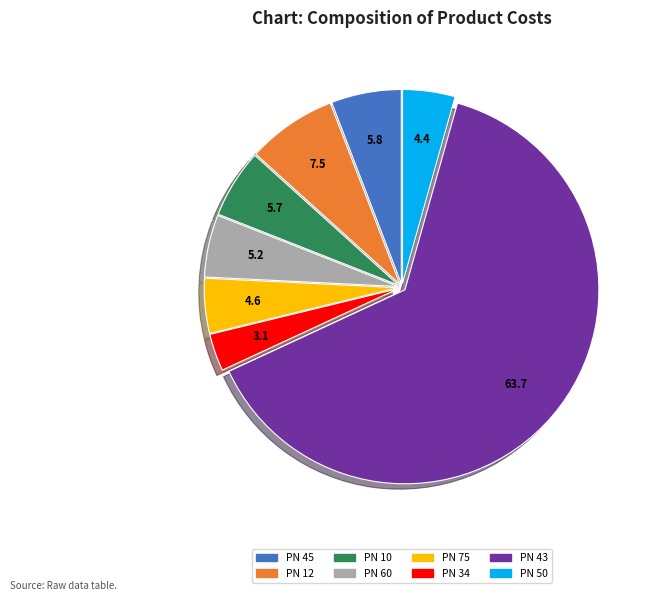

The PN 12 slice represents 7% of the pie. True or false?

True